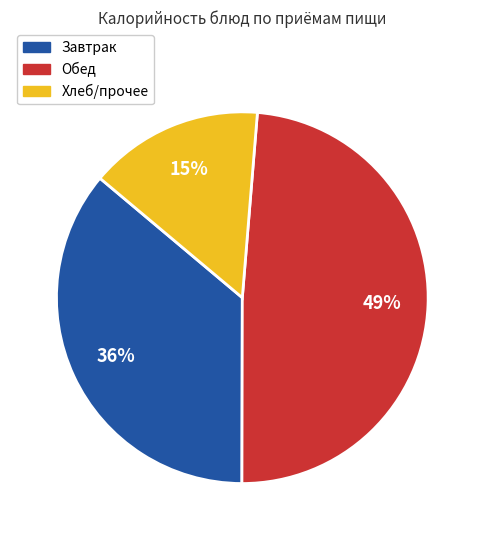

To the nearest percent, what is the average slice percentage?

33%